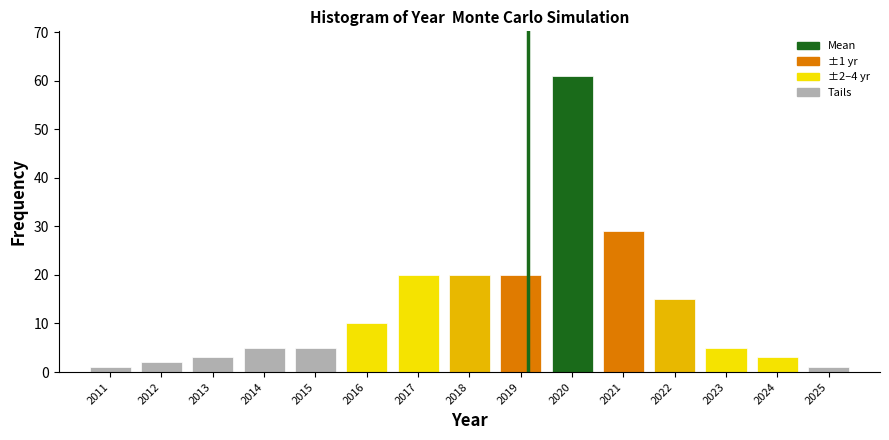

Reading left to right, extract all data points from this chart.

1	2	3	5	5	10	20	20	20	61	29	15	5	3	1